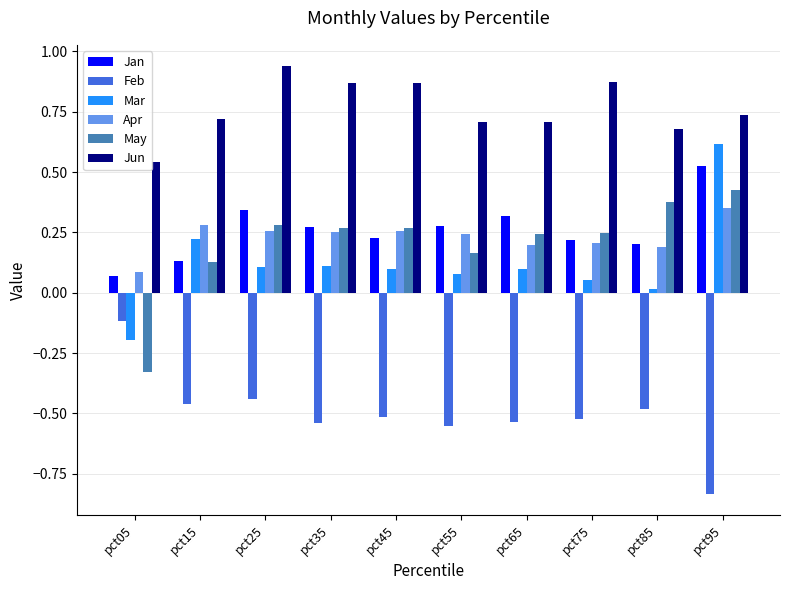

What are all the series names shown in the legend?

Jan, Feb, Mar, Apr, May, Jun